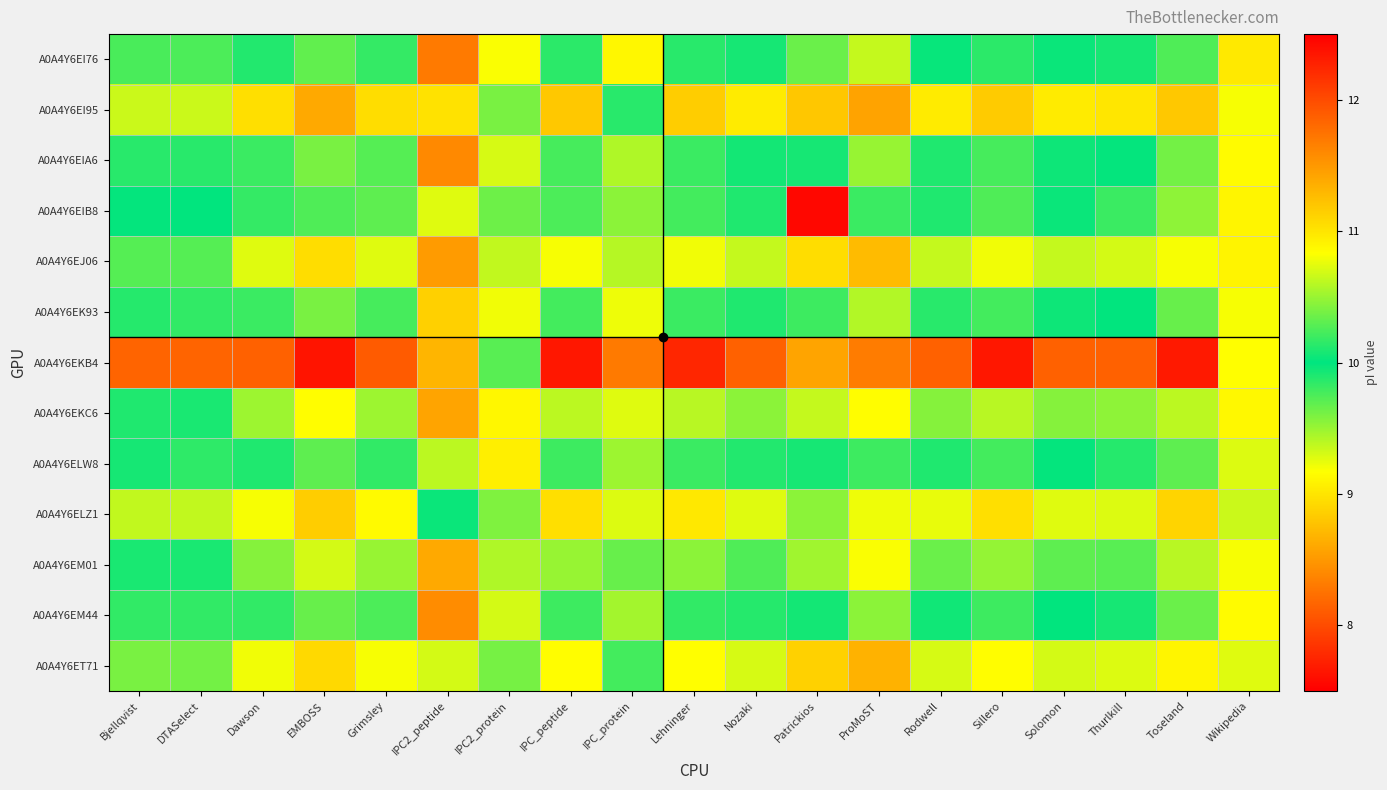

At which category is the sum across all series the highest?

ProMoST